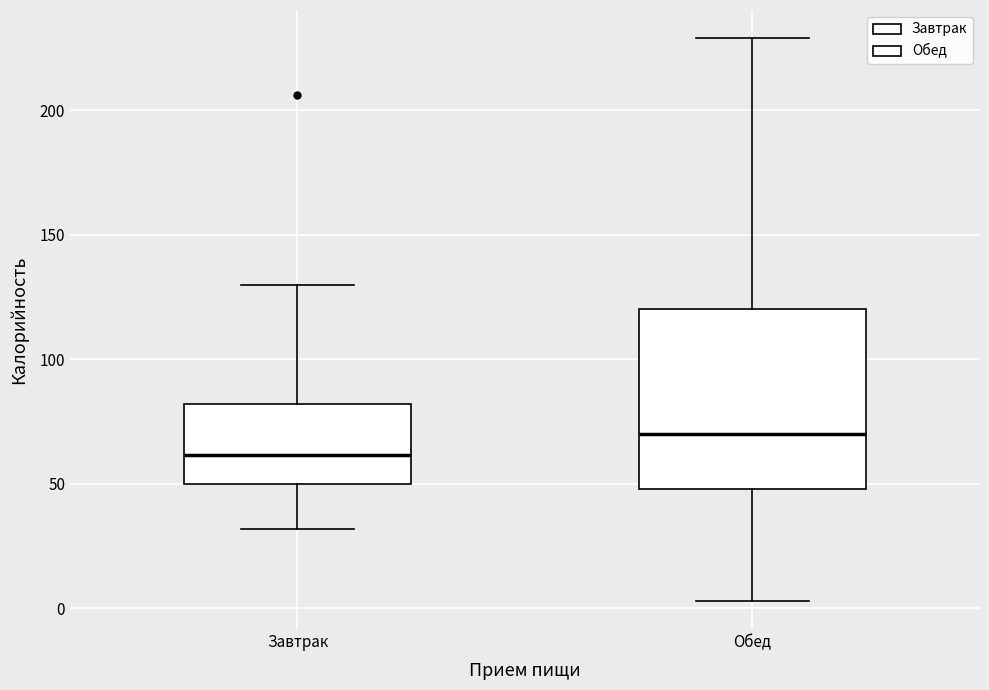

Where is the upper edge of the box for Обед on the y-axis? The values are not printed on the chart, so give them approximately, as read against the axis.

120